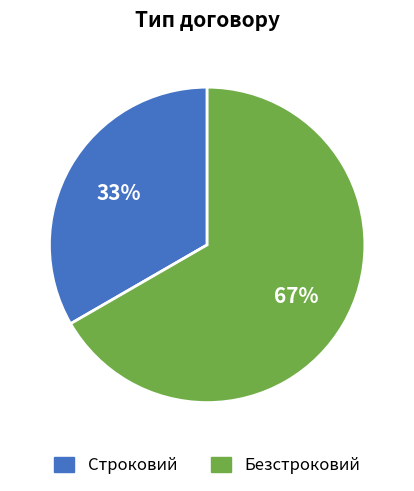

Does Безстроковий represent more than half of the total?

Yes